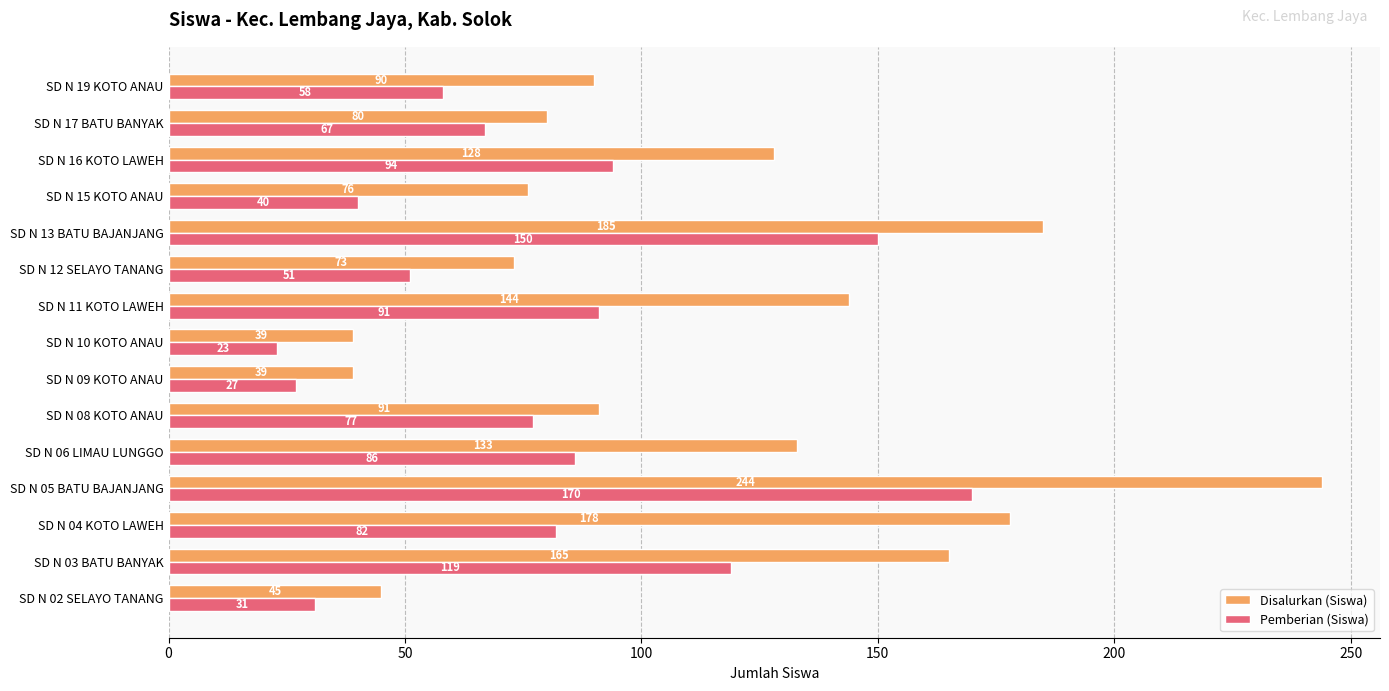

At which label is Disalurkan (Siswa) closest to 141?

SD N 11 KOTO LAWEH